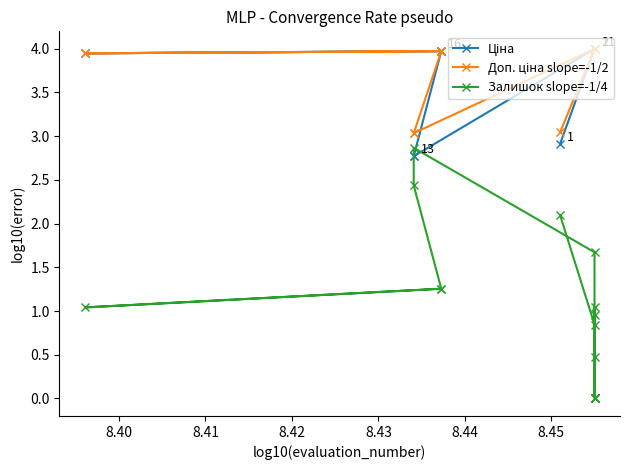

What is the average value of the Залишок slope=-1/4 series?

1.0